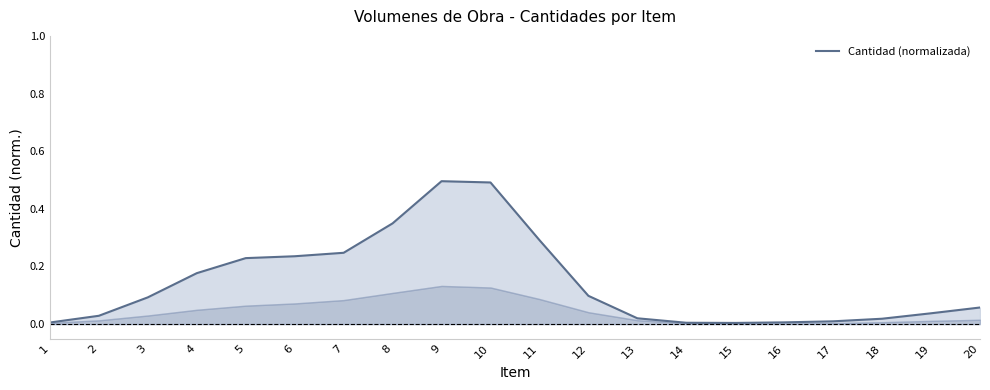

Reading left to right, extract all data points from this chart.

1=0.0	2=0.0	3=0.1	4=0.2	5=0.2	6=0.2	7=0.2	8=0.3	9=0.5	10=0.5	11=0.3	12=0.1	13=0.0	14=0.0	15=0.0	16=0.0	17=0.0	18=0.0	19=0.0	20=0.1